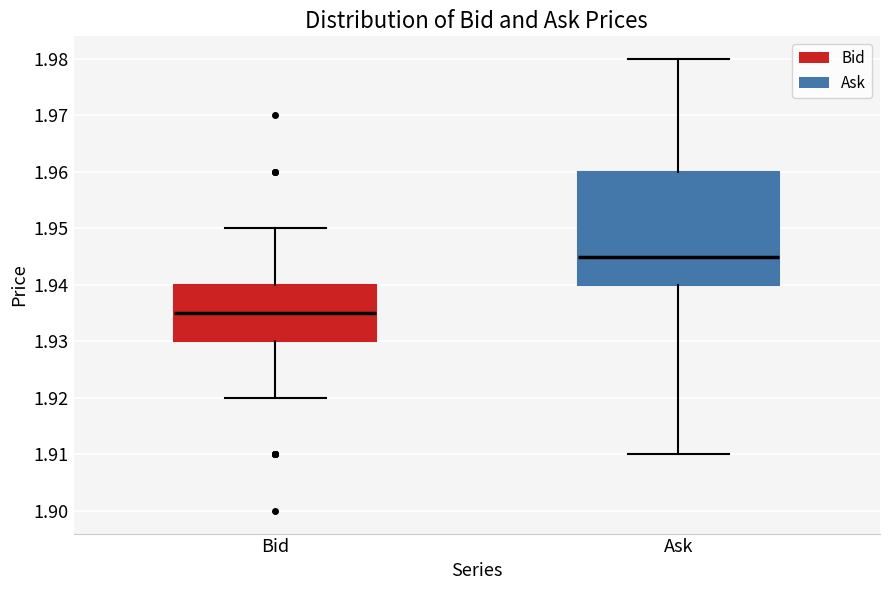

Which box's median line is the highest?

Ask